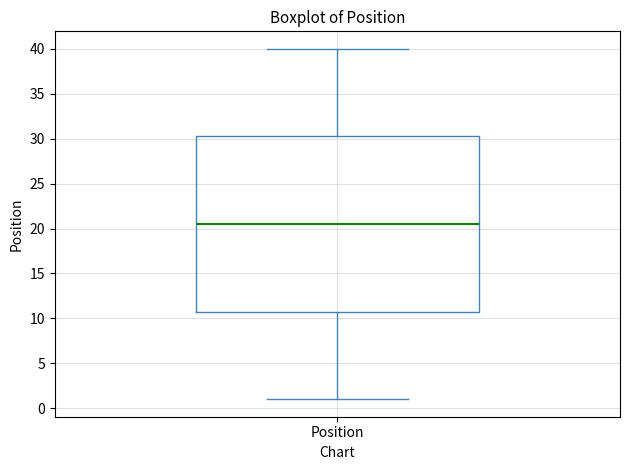

Transcribe this box plot: give where the median line is, the range the box spans, and where the two whiskers end, as read against the y-axis. The values are not printed on the chart, so give them approximately, as read against the axis.

median 20.5, box 11.0 to 30.5, whiskers 1.0 to 40.0